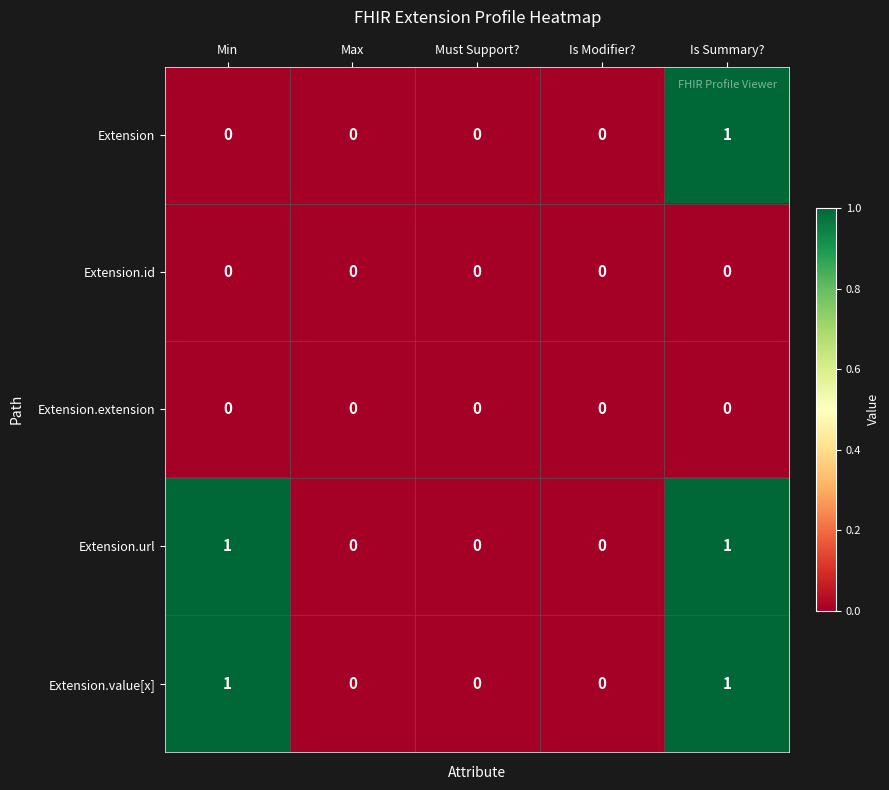

True or false: Extension has a value of 0 at Max.

True